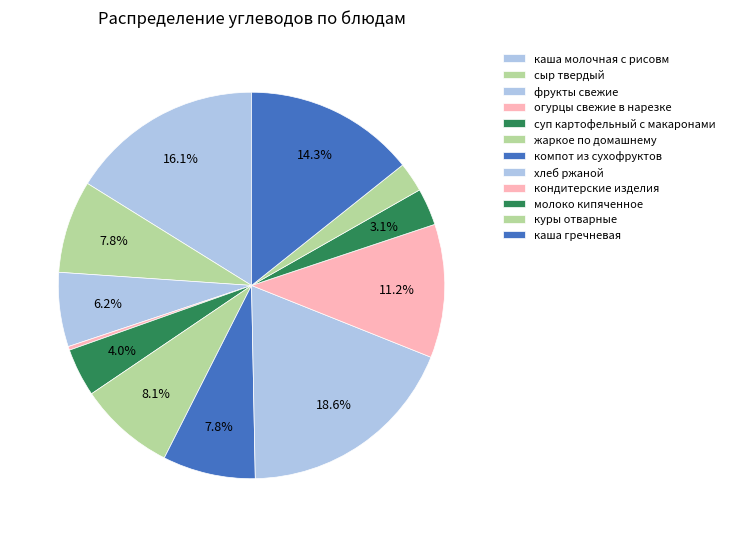

To the nearest percent, what portion does сыр твердый represent?

8%